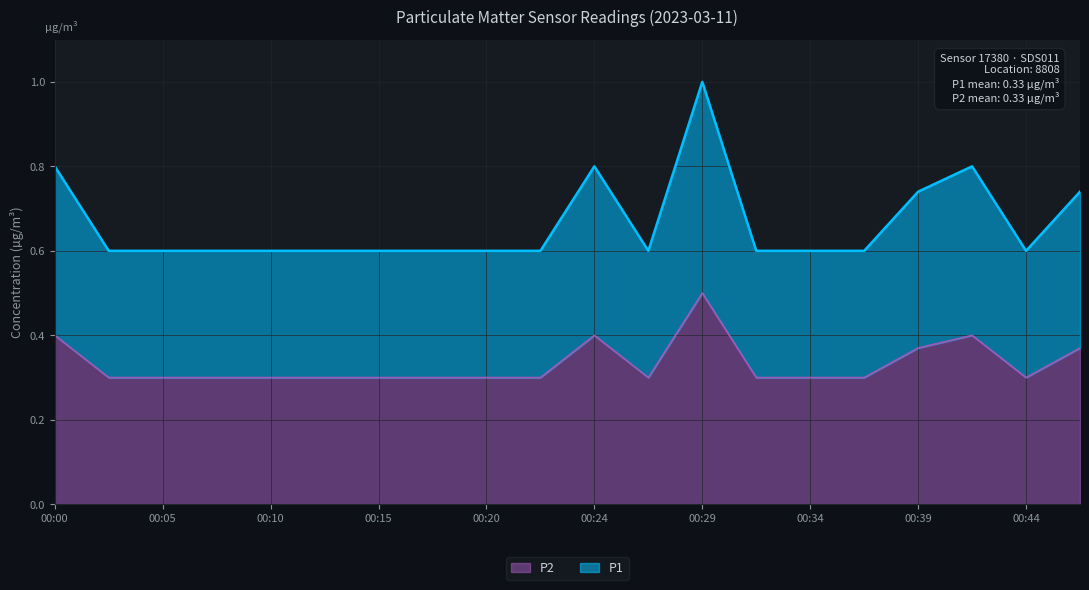

What is the total value across all series at 00:34?

0.9